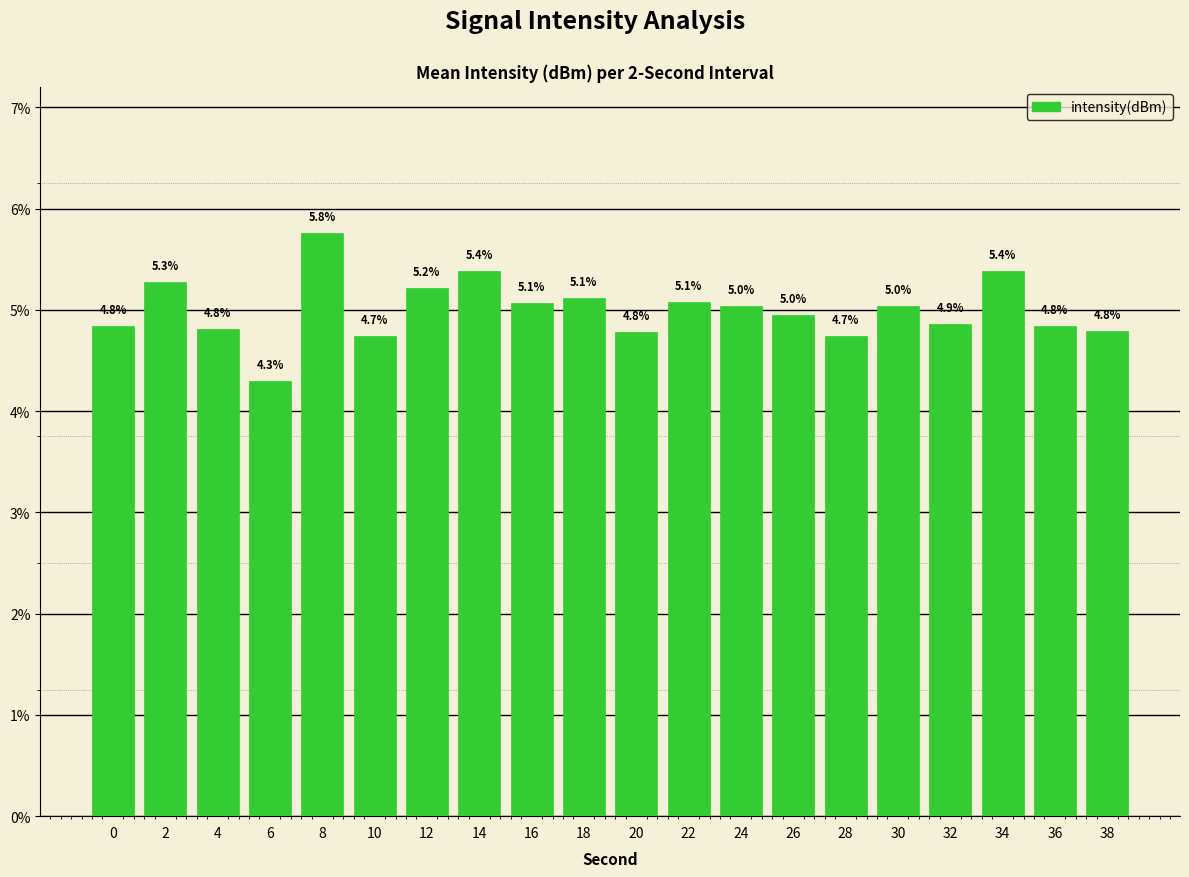

What is the value of the 16th bar from the left?

5.0